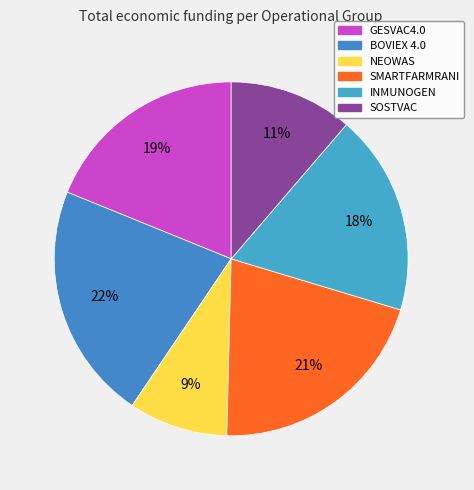

Which category has the biggest portion of the pie?

BOVIEX 4.0